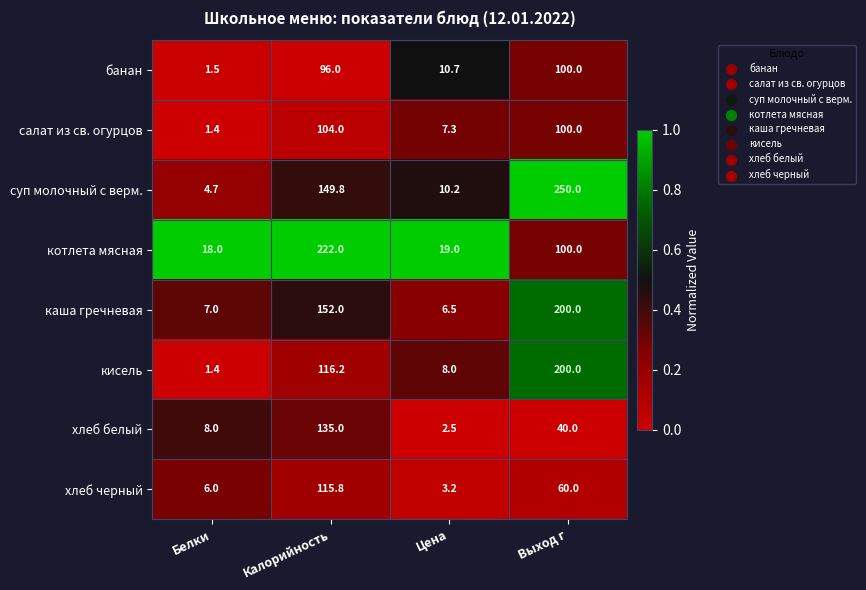

Which series changed the most between Белки and Выход г?

суп молочный с верм.